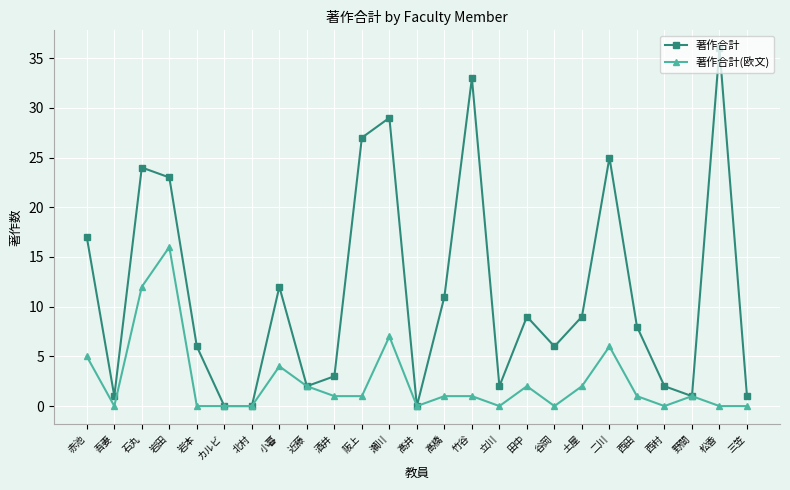

What is the value of the 著作合計 point at the 18th from the left?

6